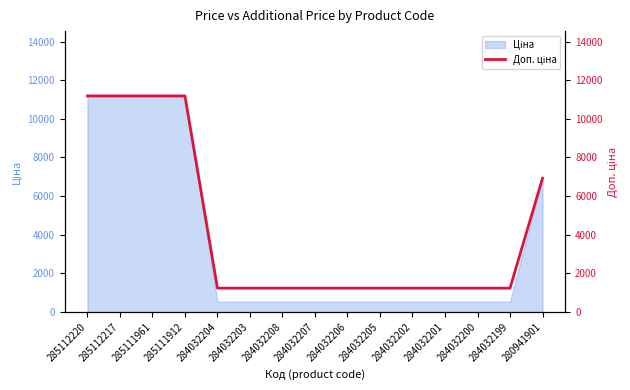

List the labels in order of value, smallest first.

284032204, 284032203, 284032208, 284032207, 284032206, 284032205, 284032202, 284032201, 284032200, 284032199, 280941901, 285112220, 285112217, 285111961, 285111912